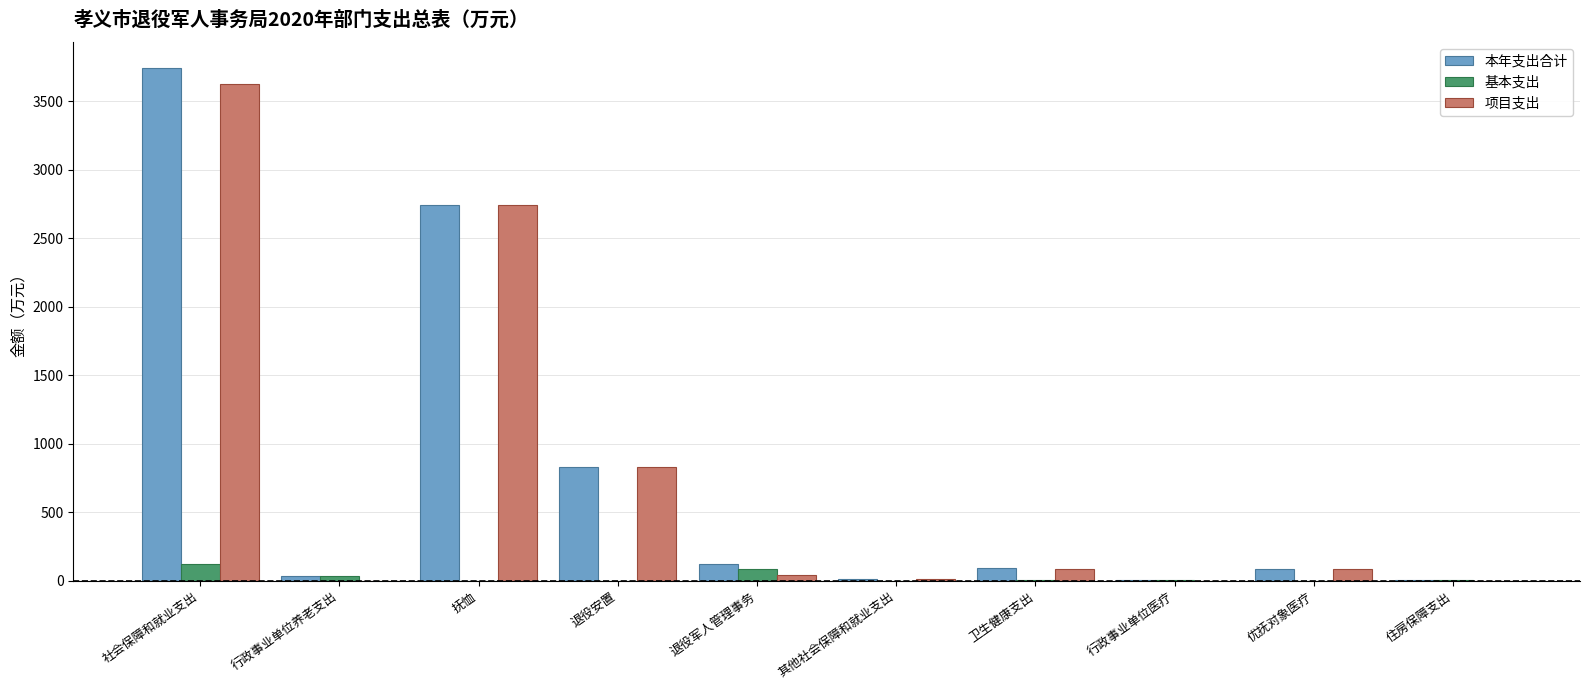

How many groups of bars are there?

10